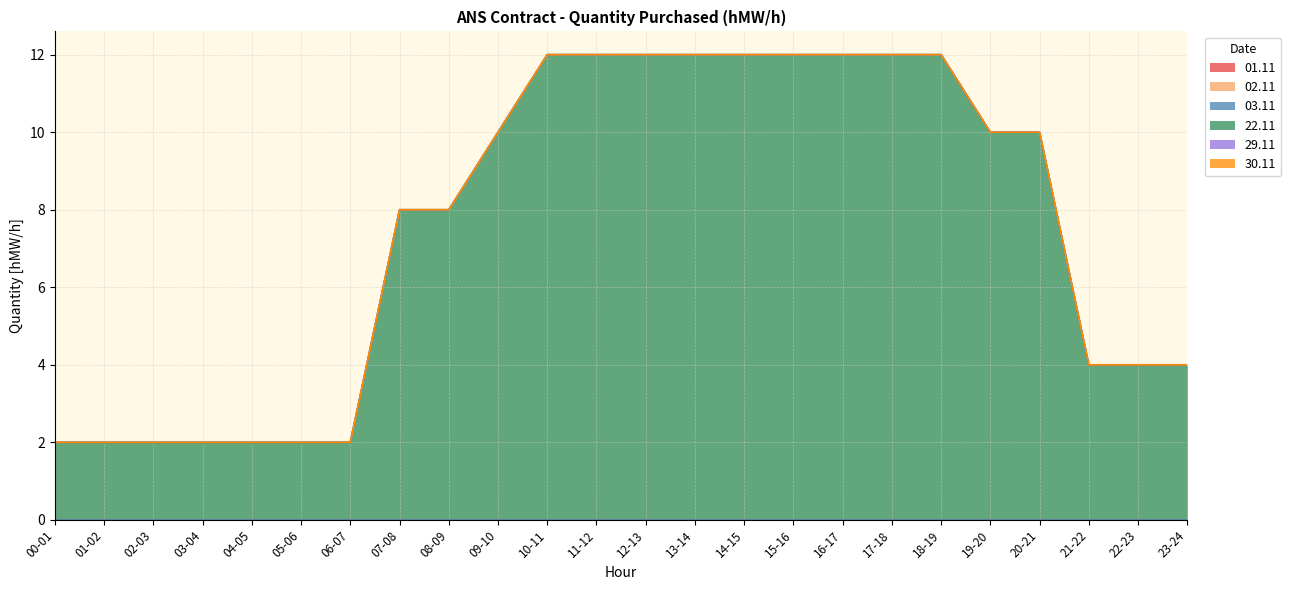

At how many categories does at least one series exceed 0?

24